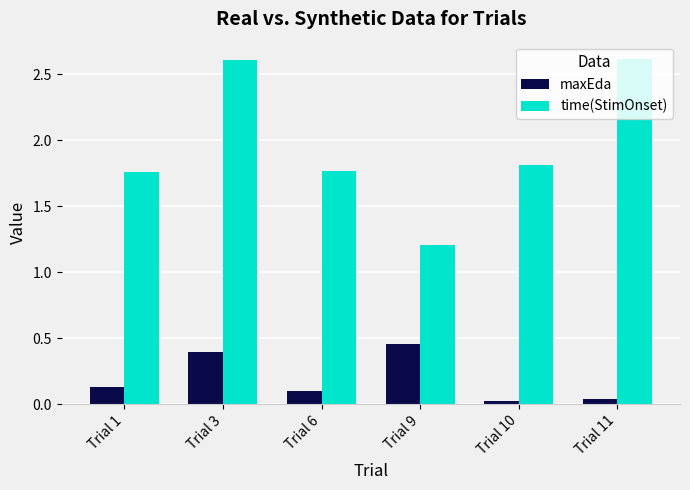

At which category is the sum across all series the highest?

Trial 3